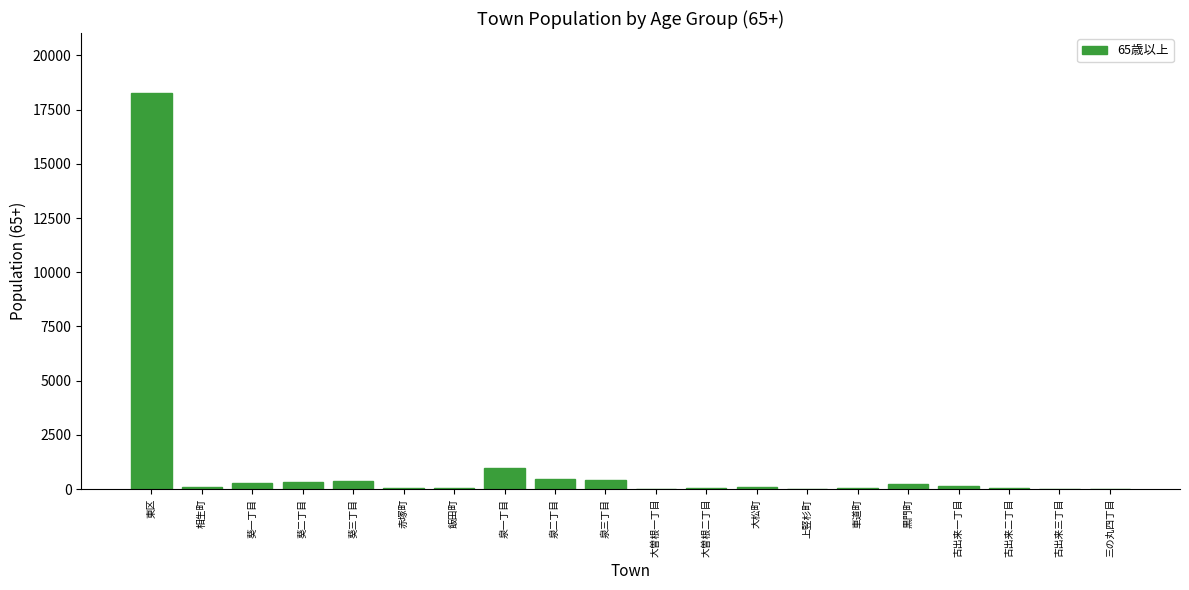

How many data points does each series have?

20